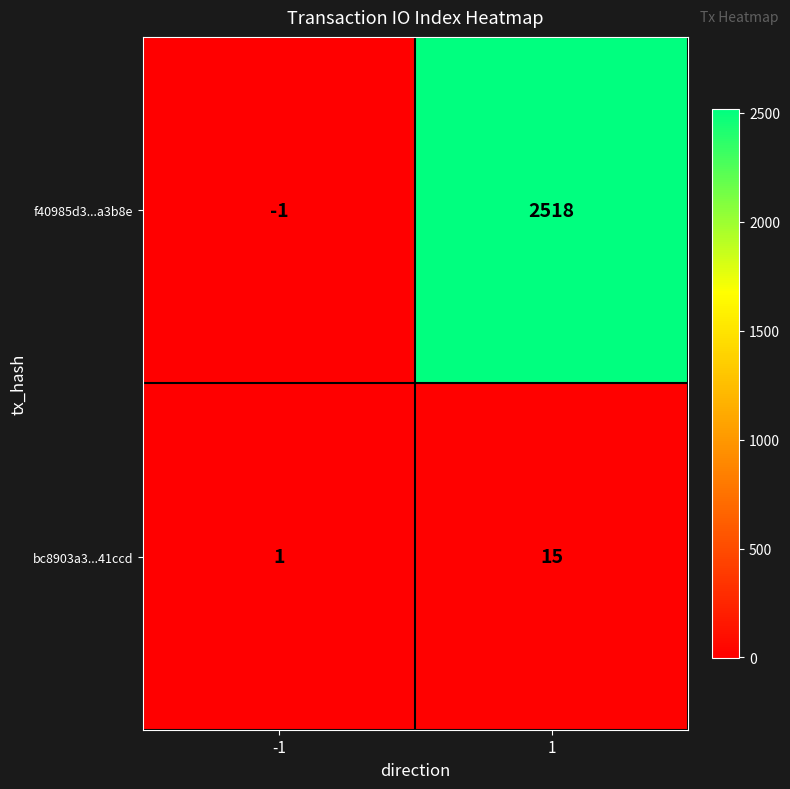

What is the spread (max minus min) of values at -1?

2